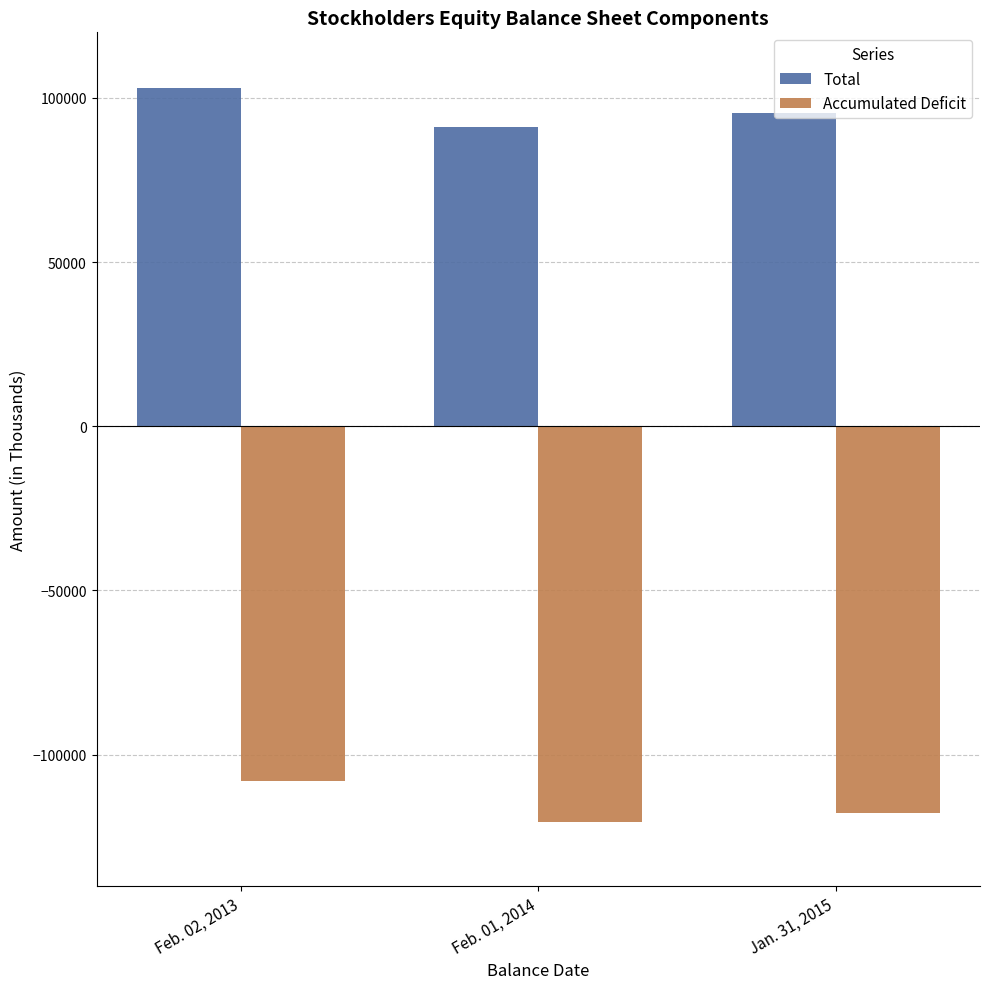

What is the label of the 3rd bar from the right?

Feb. 02, 2013